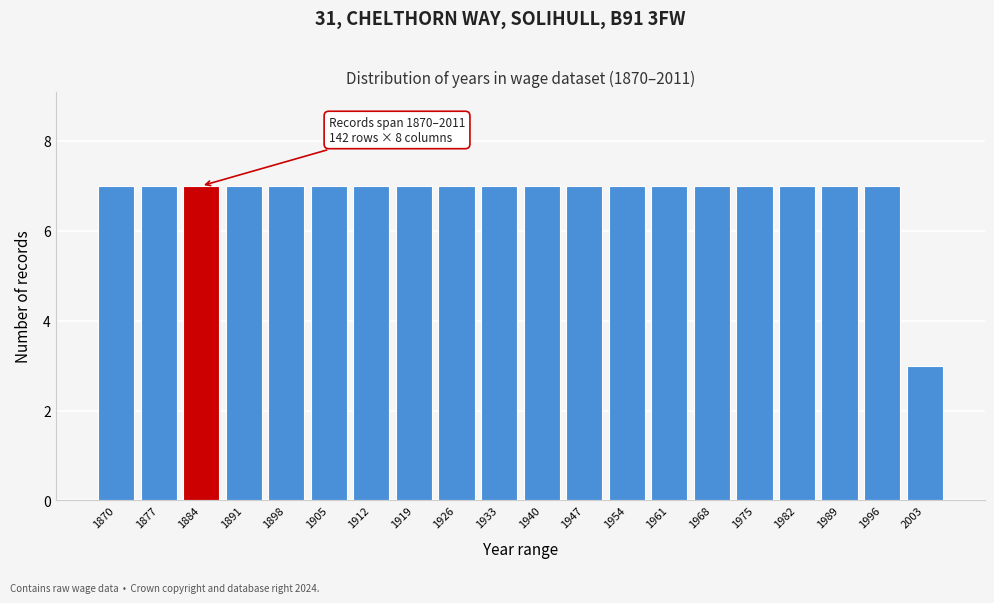

Reading left to right, extract all data points from this chart.

1870=7	1877=7	1884=7	1891=7	1898=7	1905=7	1912=7	1919=7	1926=7	1933=7	1940=7	1947=7	1954=7	1961=7	1968=7	1975=7	1982=7	1989=7	1996=7	2003=3